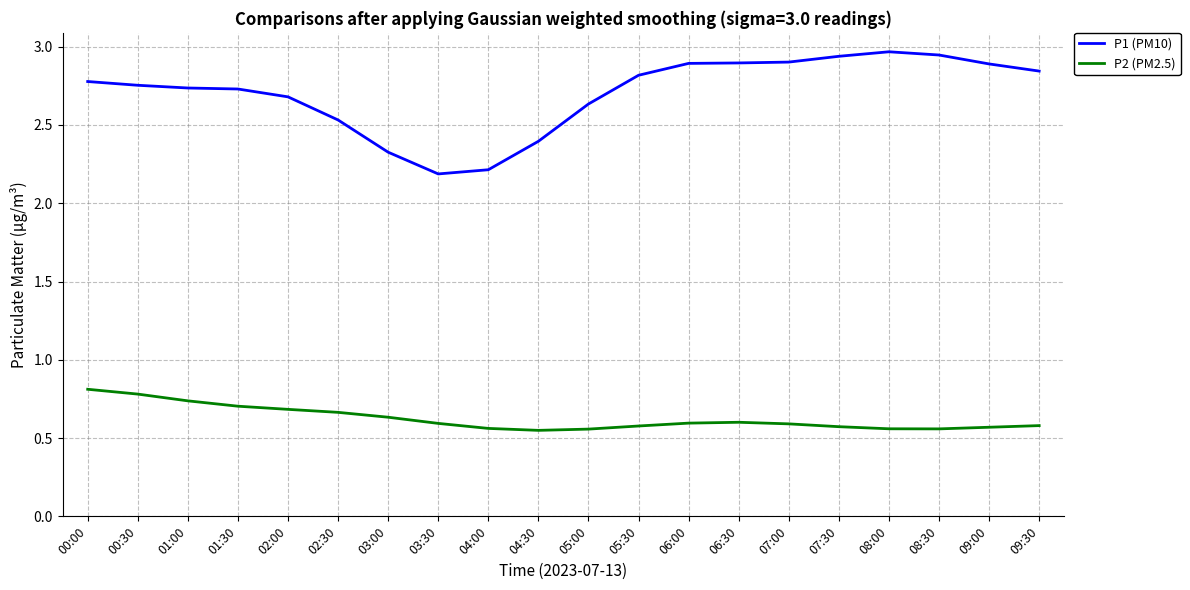

True or false: P1 (PM10) and P2 (PM2.5) cross at least once.

False